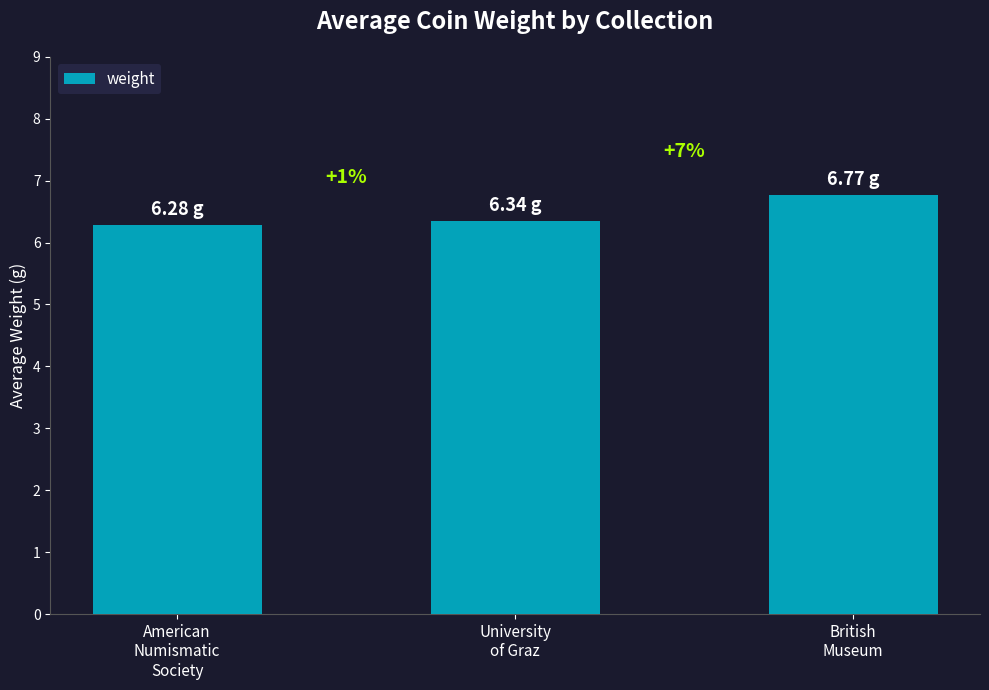

Does the chart contain any negative values?

No